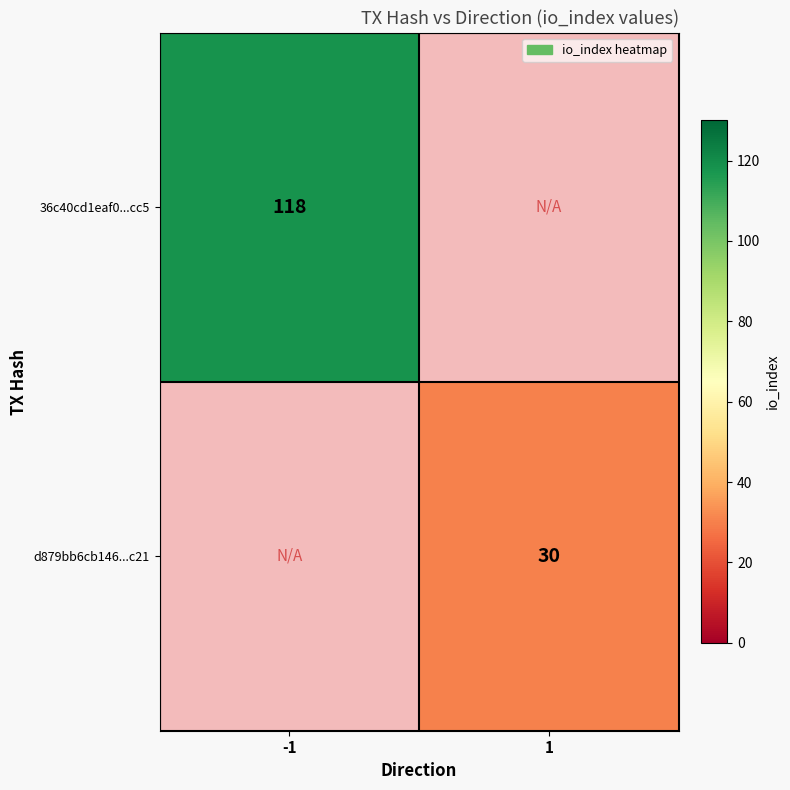

What is the smallest value displayed?

30.0